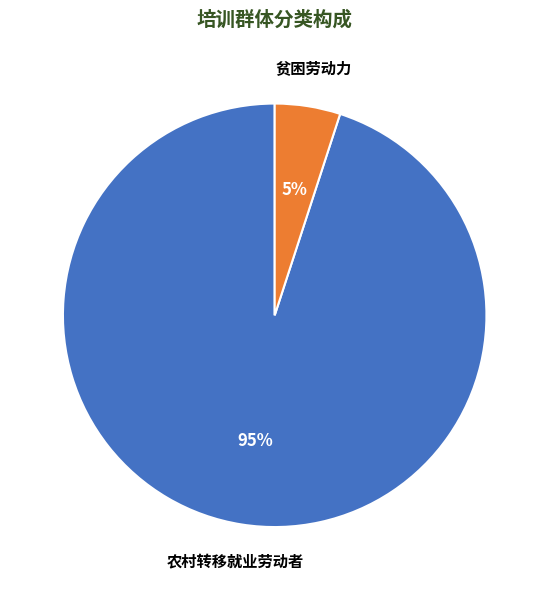

Is there a majority slice in this chart?

Yes